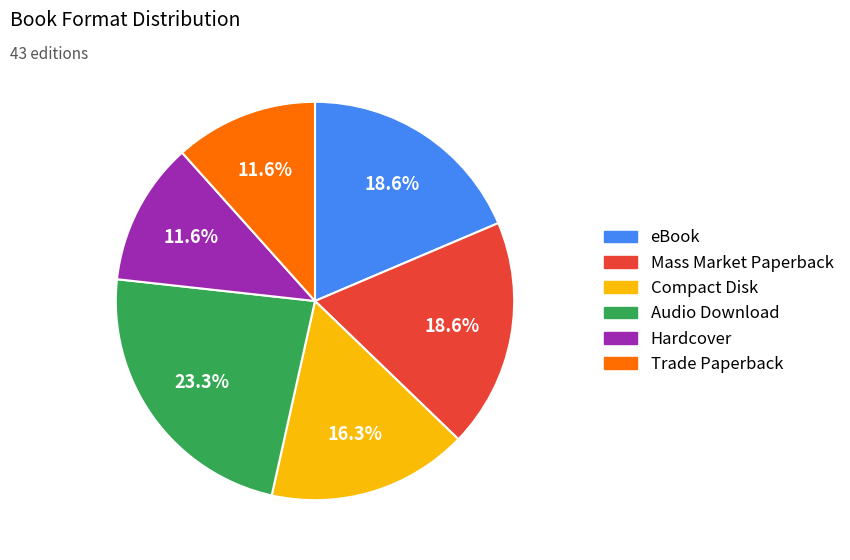

To the nearest percent, what is the difference between the largest and smallest slice percentages?

12%